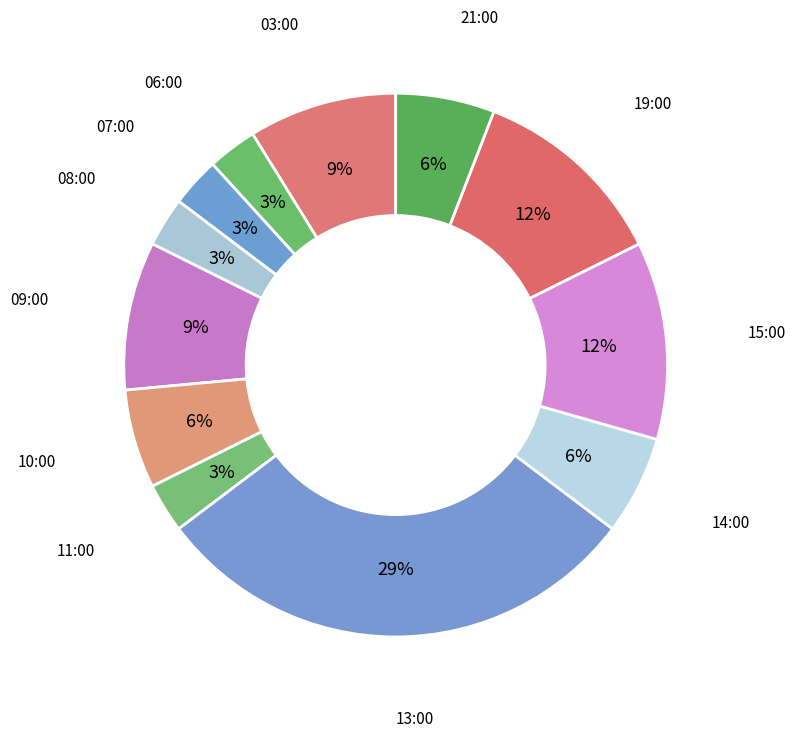

To the nearest percent, what portion does 10:00 represent?

6%